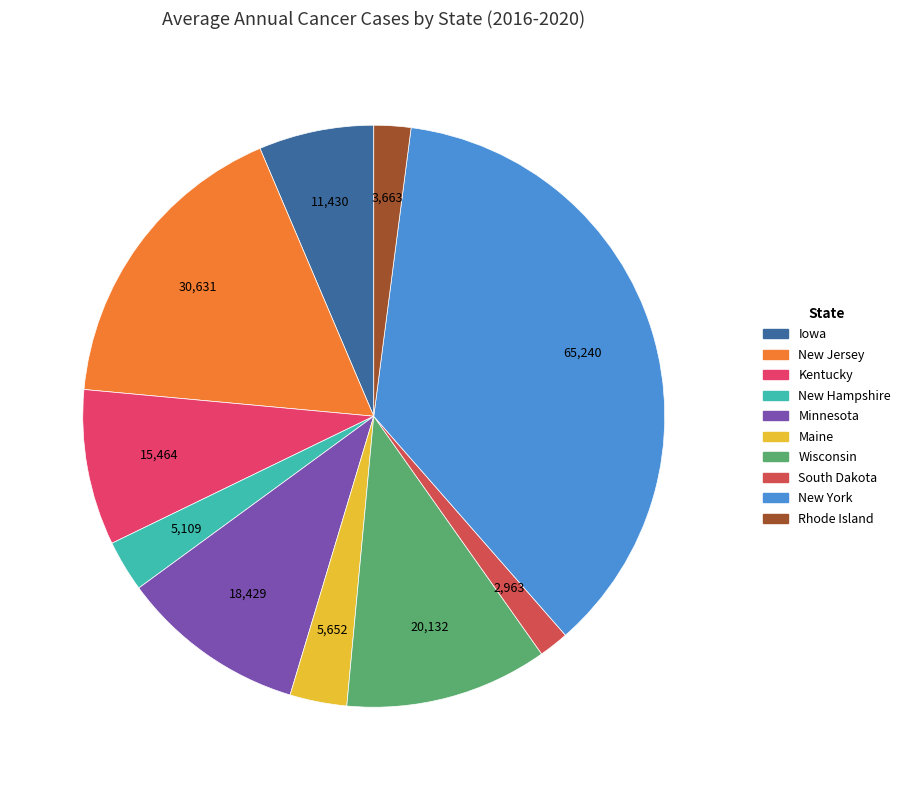

Count the number of slices in the pie.

10